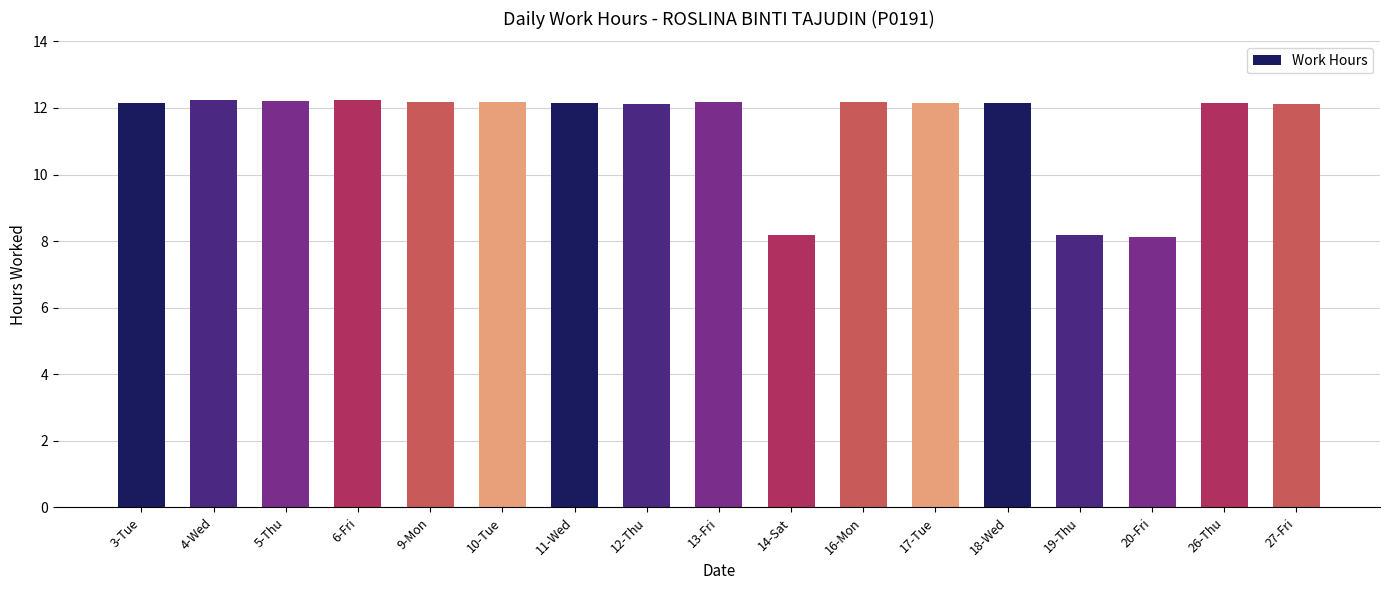

How many data points are less than 12?

3